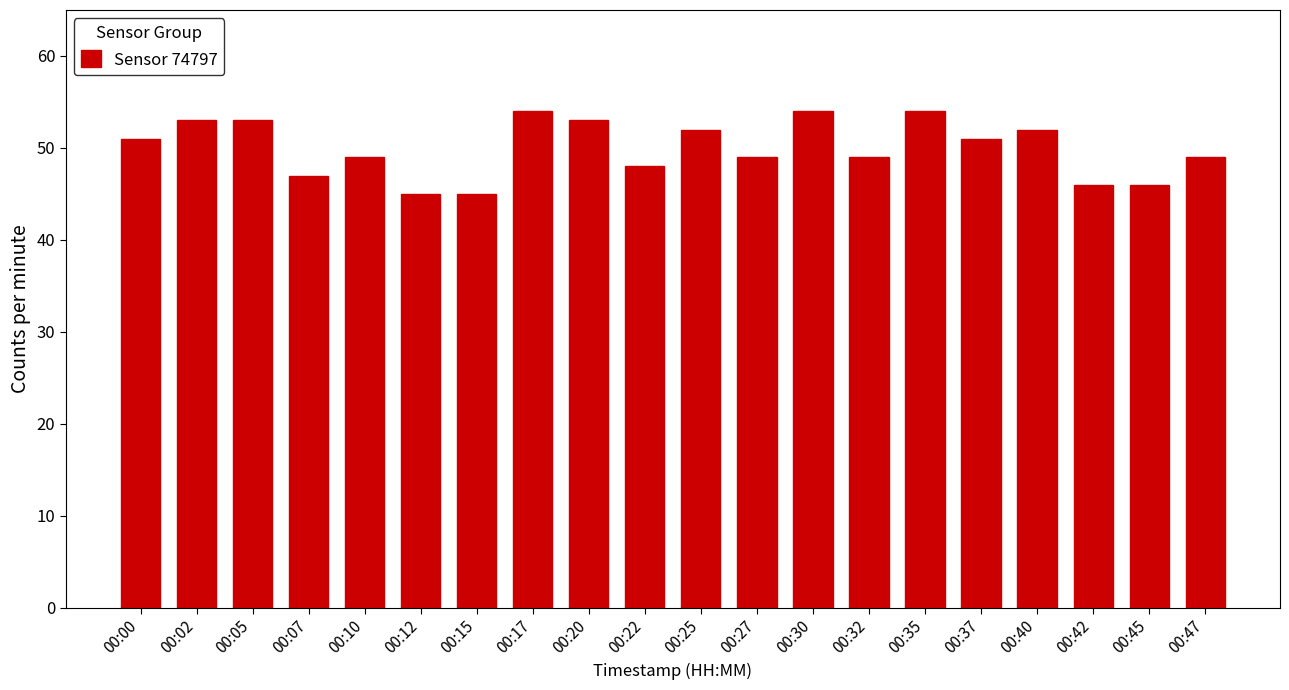

What is the value of the 15th bar from the left?

54